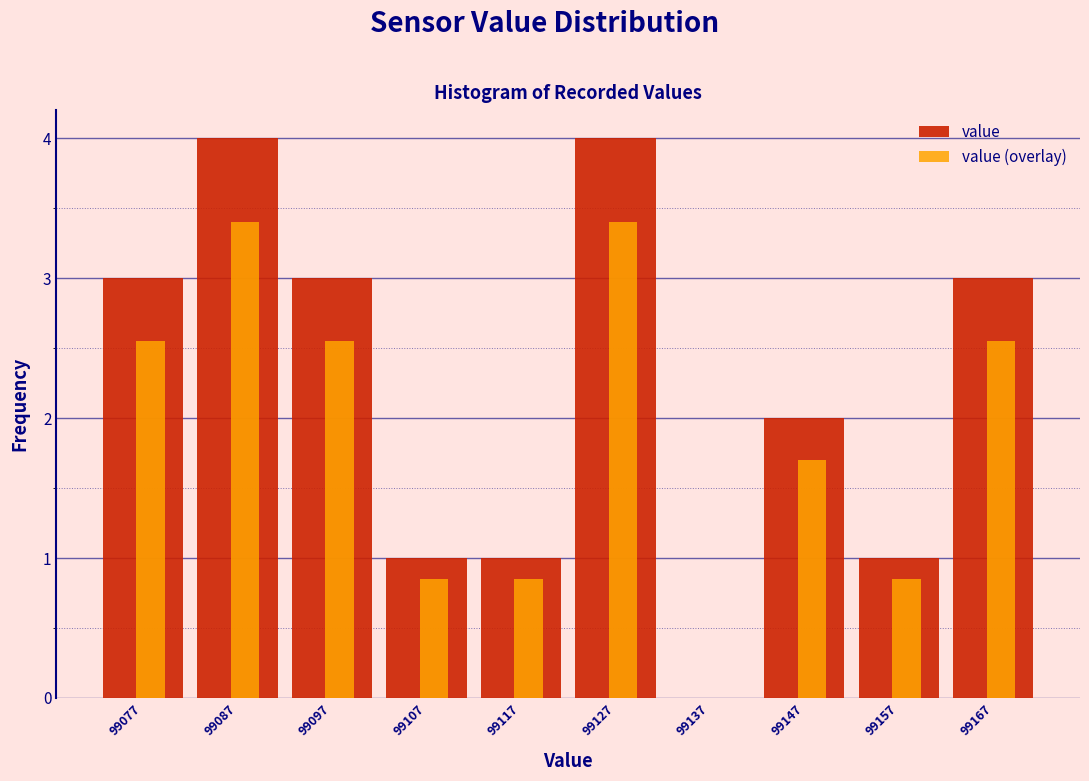

What is the sum of all value (overlay) values?

18.7